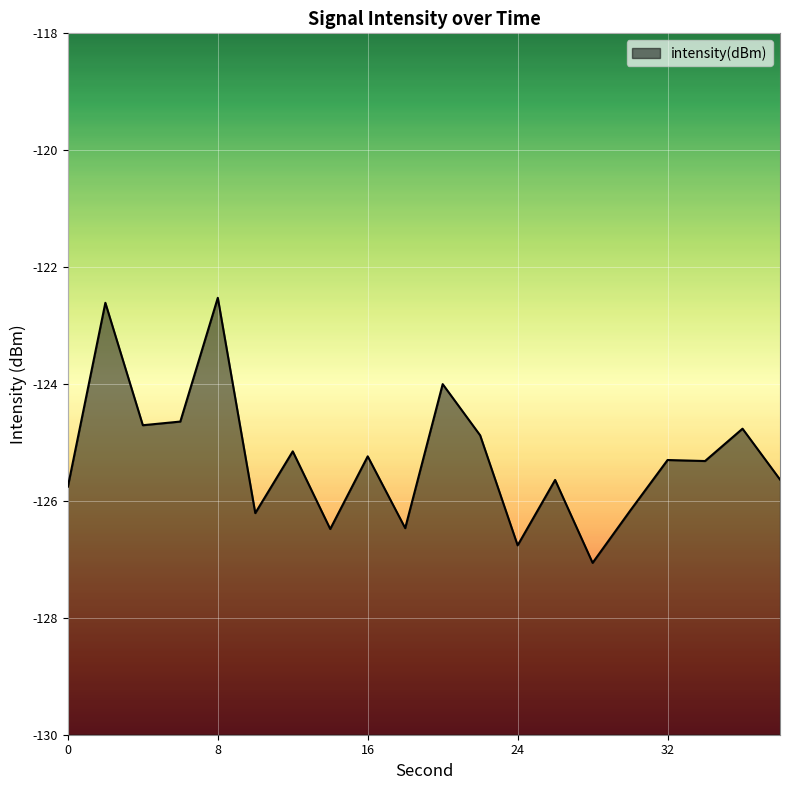

Rank the categories by value from lowest to highest.

28, 24, 14, 18, 10, 30, 0, 26, 38, 34, 32, 16, 12, 22, 36, 4, 6, 20, 2, 8